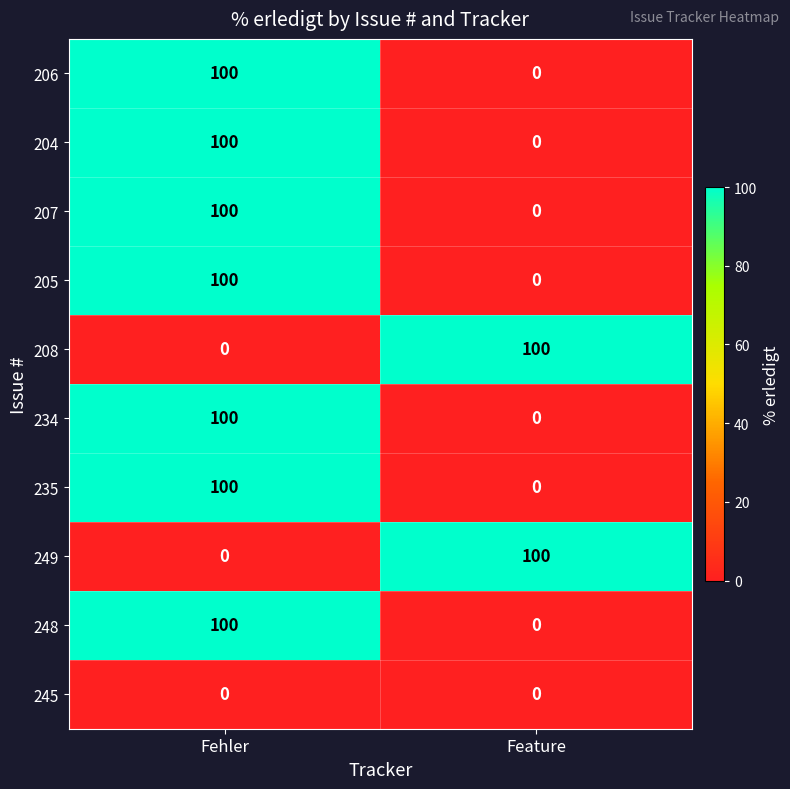

What is the difference between the highest and lowest values at Feature?

100